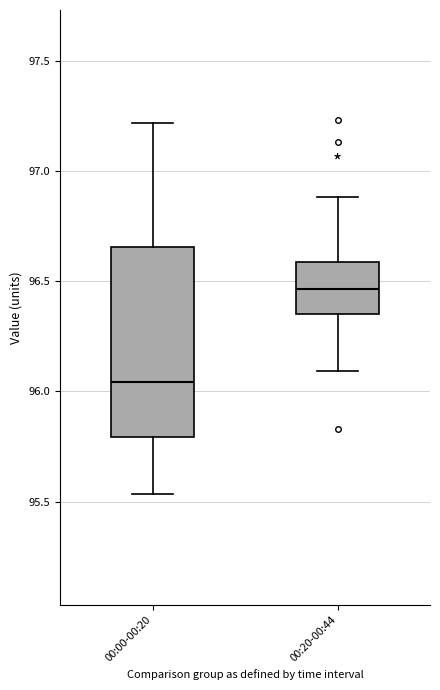

Reading left to right, read every box against the y-axis: the position of its median line, the range the box covers, and the ends of its whiskers. The values are not printed on the chart, so give them approximately, as read against the axis.

00:00-00:20: median 96.05, box 95.80 to 96.65, whiskers 95.55 to 97.20
00:20-00:44: median 96.45, box 96.35 to 96.60, whiskers 96.10 to 96.90